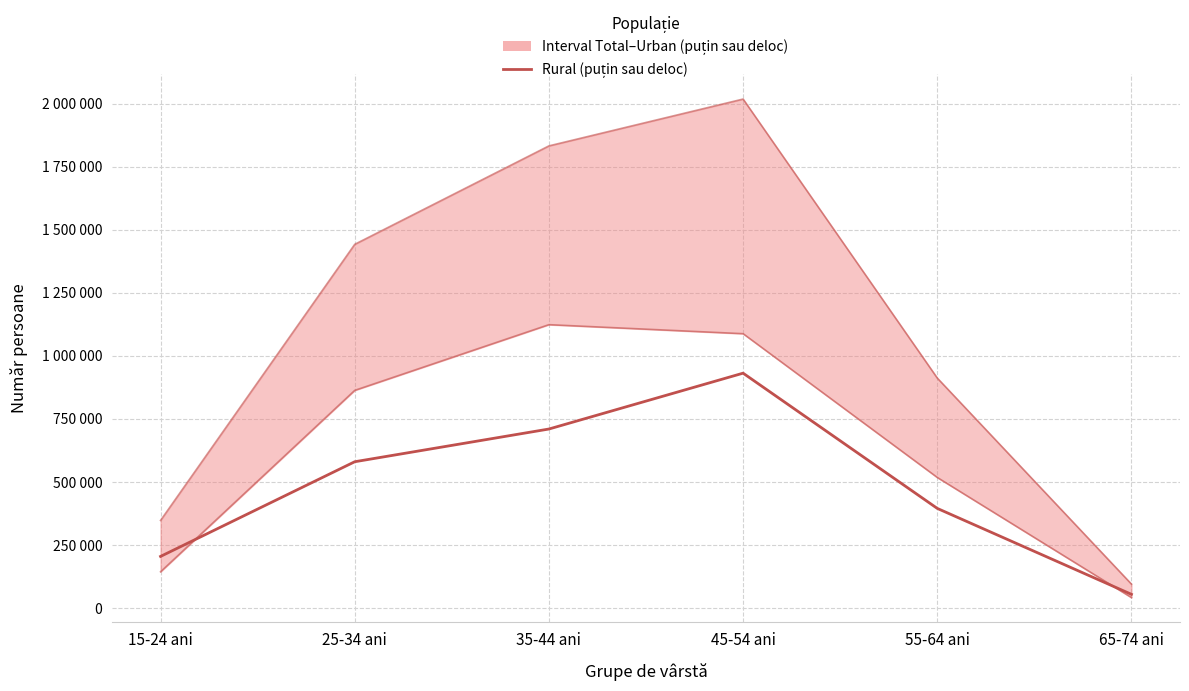

What is the change in value from 35-44 ani to 55-64 ani?

-314946